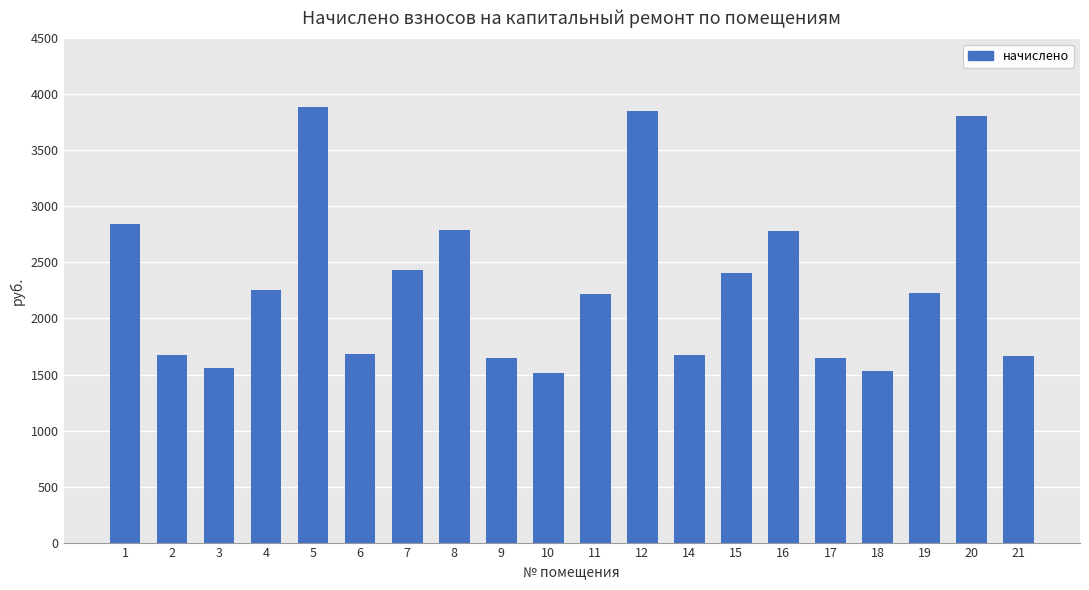

The chart shows a value of 1416.2 at 4. True or false?

False